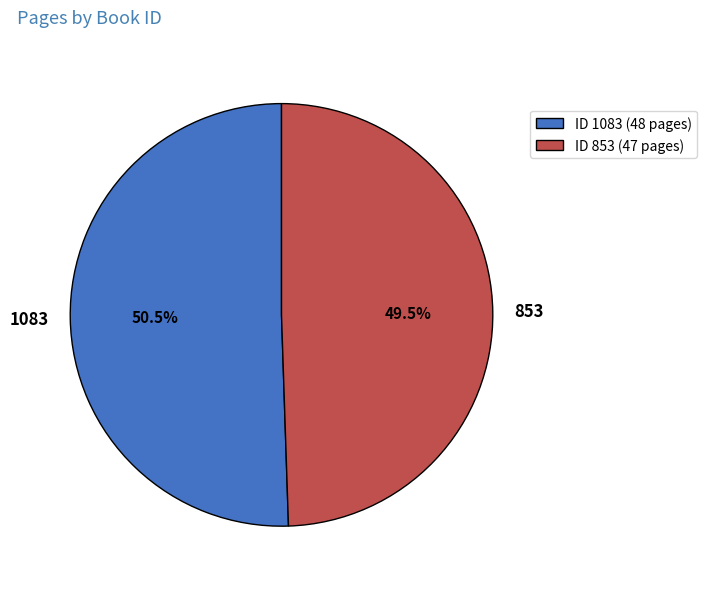

What portion of the pie excludes 1083?

49.5%